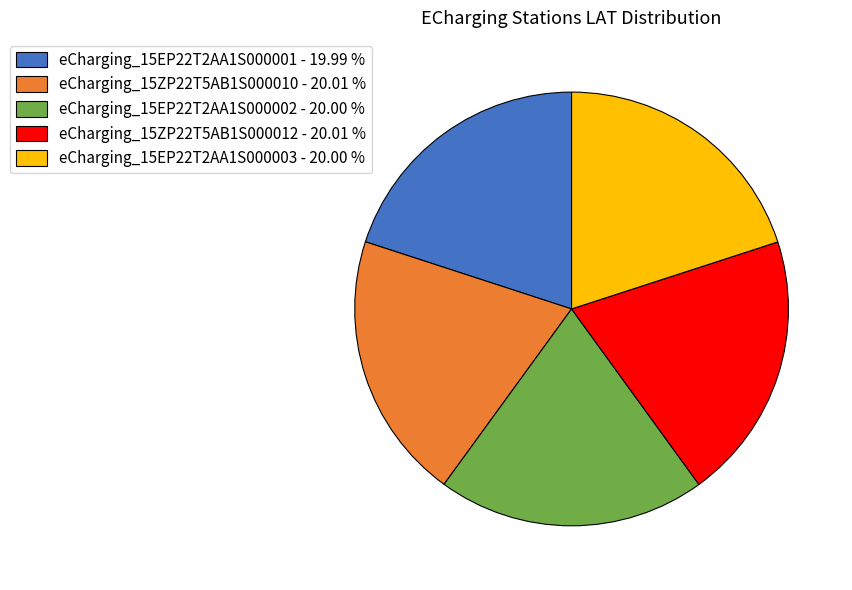

What is the ratio of the value at eCharging_15EP22T2AA1S000003 - 20.00 % to the value at eCharging_15EP22T2AA1S000001 - 19.99 %?

1.0